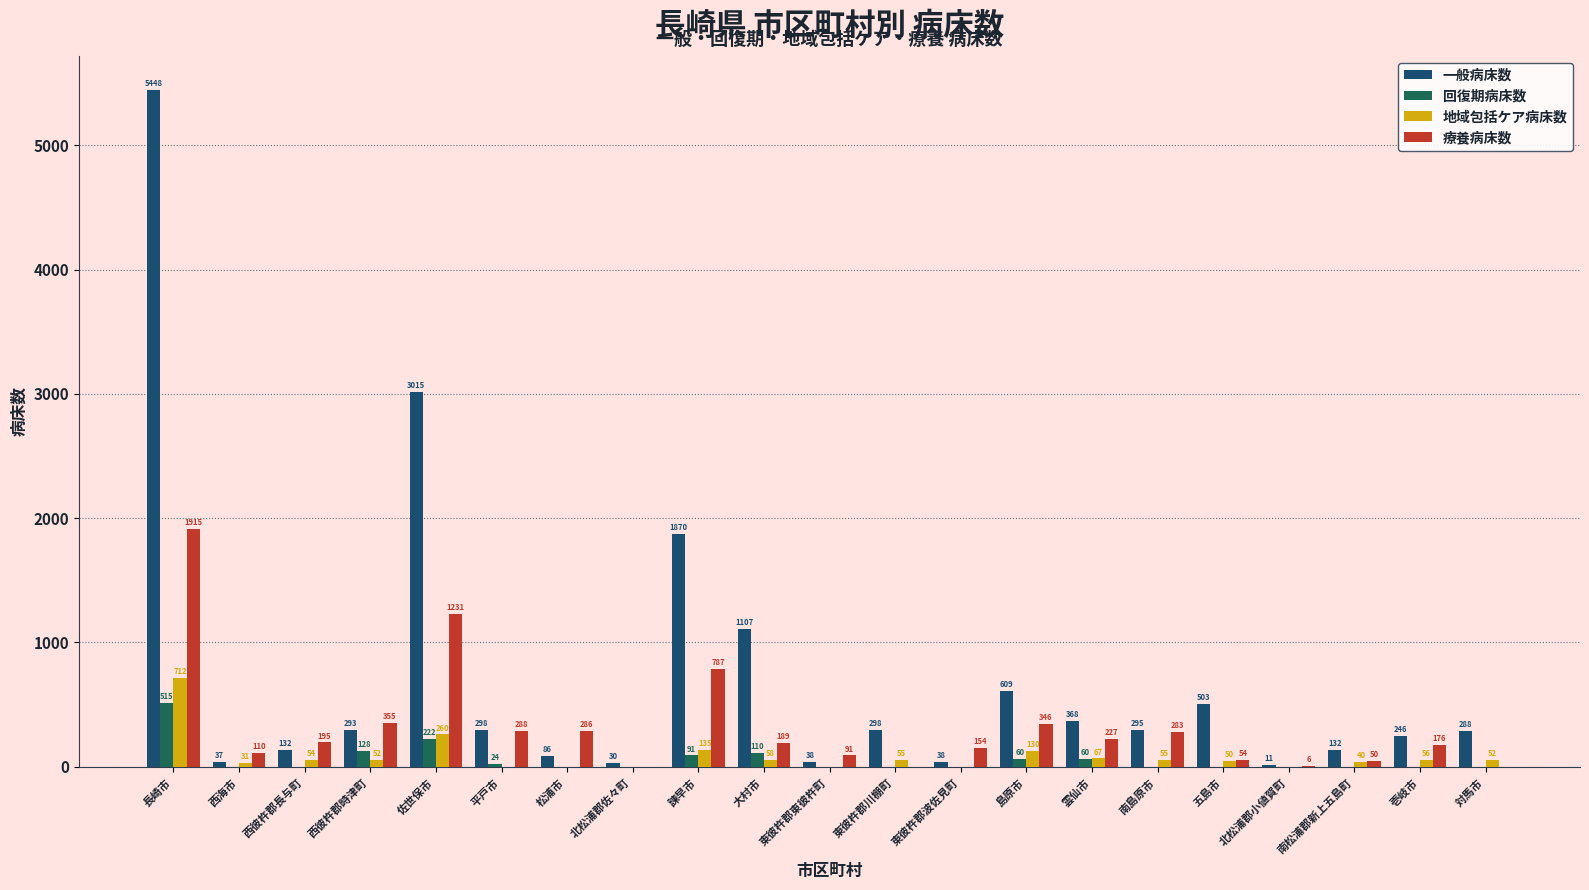

How many groups of bars are there?

21